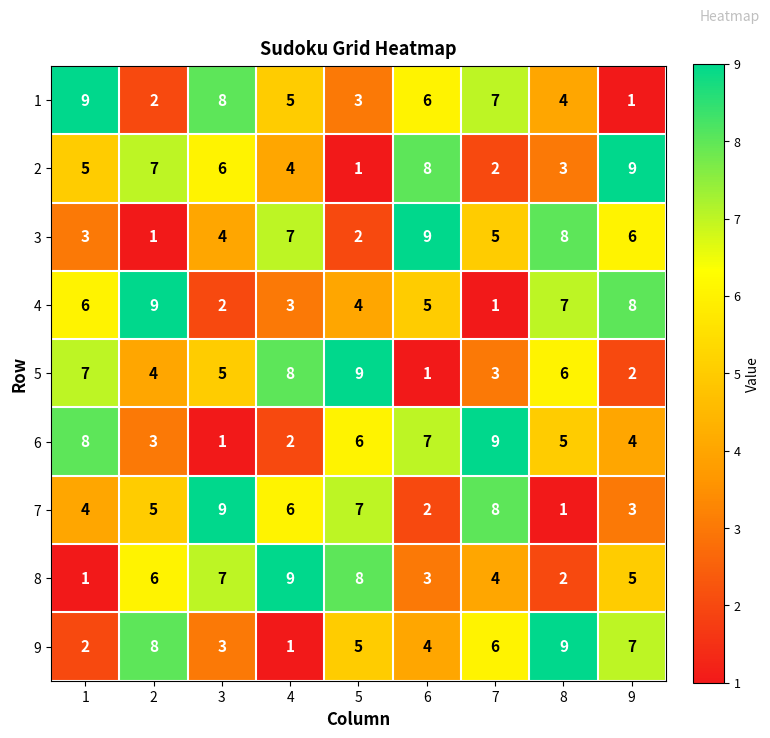

What is the spread (max minus min) of values at 9?

8